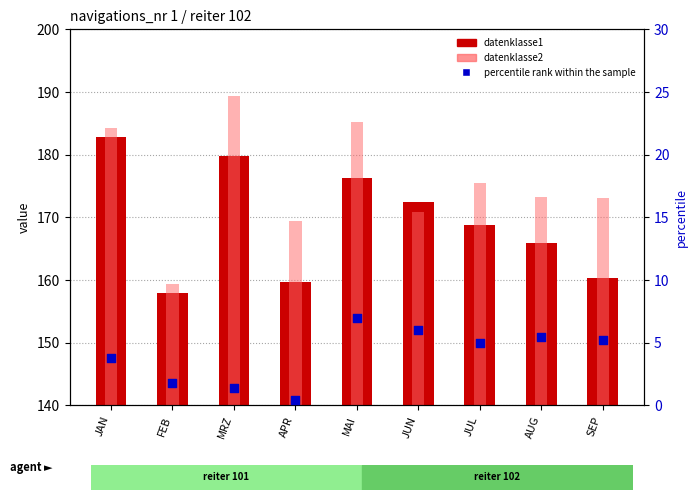

Which series contains the lowest Y value?

percentile rank within the sample